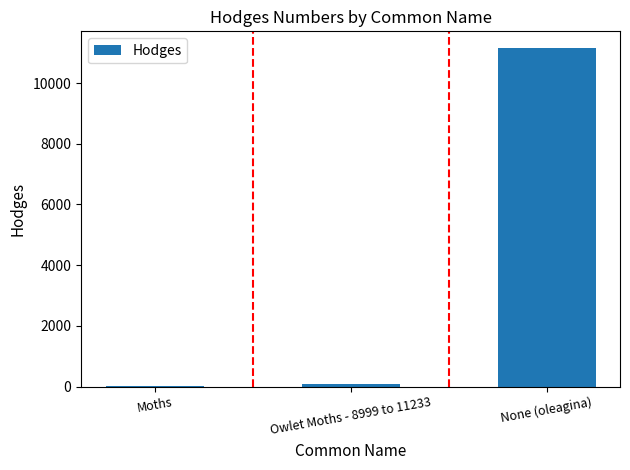

How many series are shown in this chart?

1